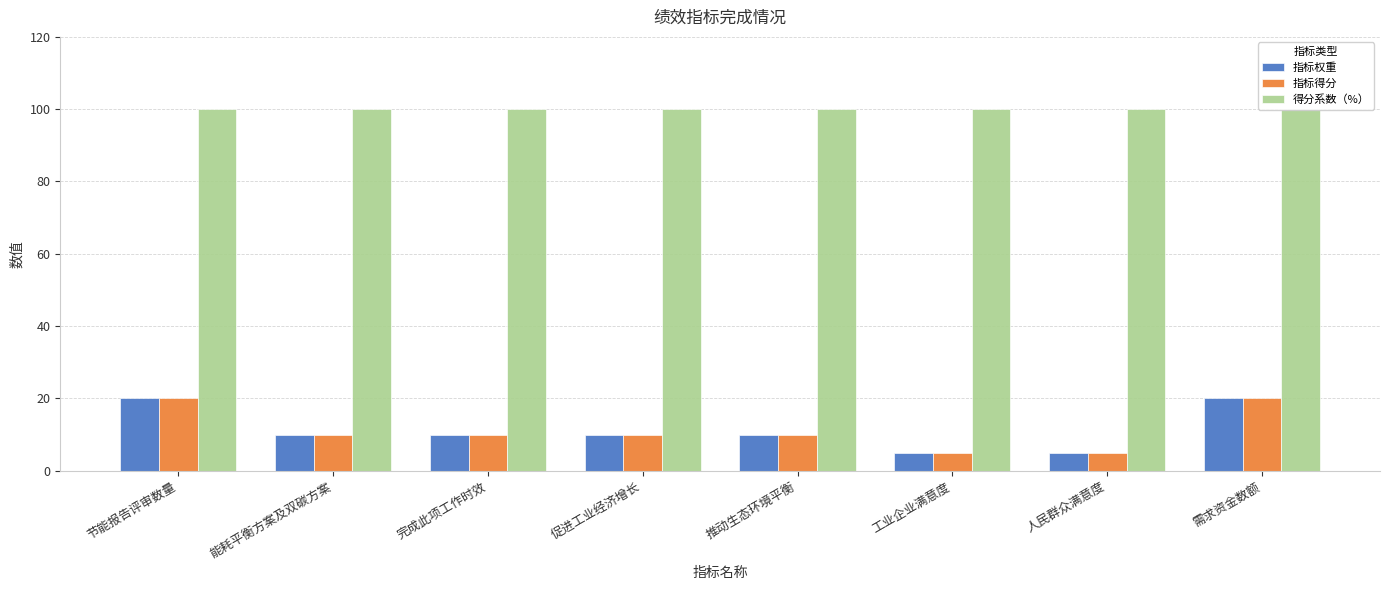

Reading left to right, extract all data points from this chart.

指标权重: 节能报告评审数量=20	能耗平衡方案及双碳方案=10	完成此项工作时效=10	促进工业经济增长=10	推动生态环境平衡=10	工业企业满意度=5	人民群众满意度=5	需求资金数额=20
指标得分: 节能报告评审数量=20	能耗平衡方案及双碳方案=10	完成此项工作时效=10	促进工业经济增长=10	推动生态环境平衡=10	工业企业满意度=5	人民群众满意度=5	需求资金数额=20
得分系数（%）: 节能报告评审数量=100	能耗平衡方案及双碳方案=100	完成此项工作时效=100	促进工业经济增长=100	推动生态环境平衡=100	工业企业满意度=100	人民群众满意度=100	需求资金数额=100